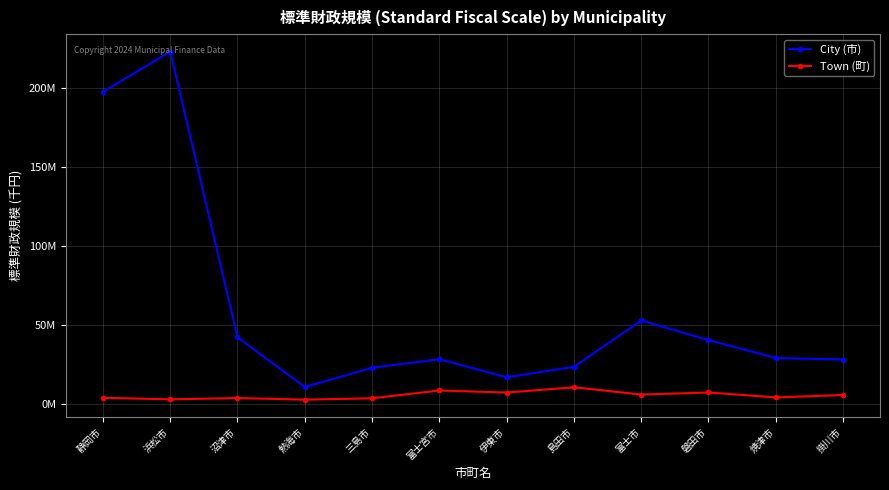

List the series in order of their overall mean, highest first.

City (市), Town (町)